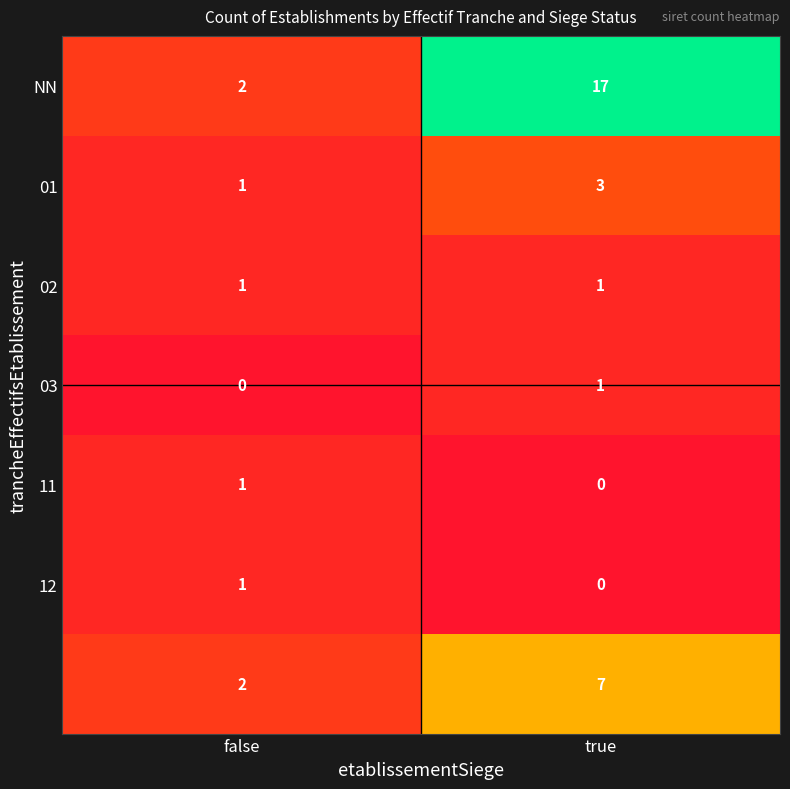

What is the difference between the highest and lowest values at true?

17